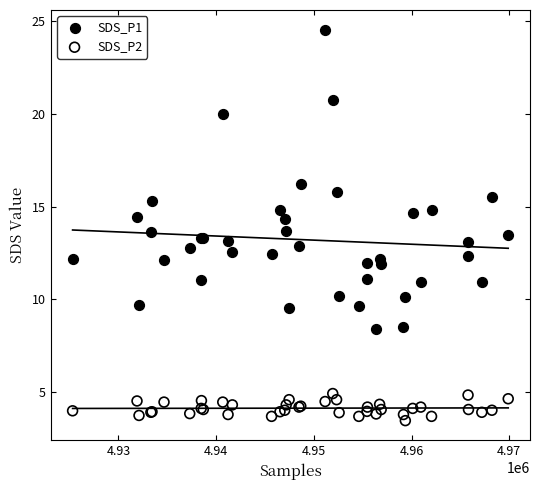

What is the X range (max minus min) for the scatter plot?

44598.0